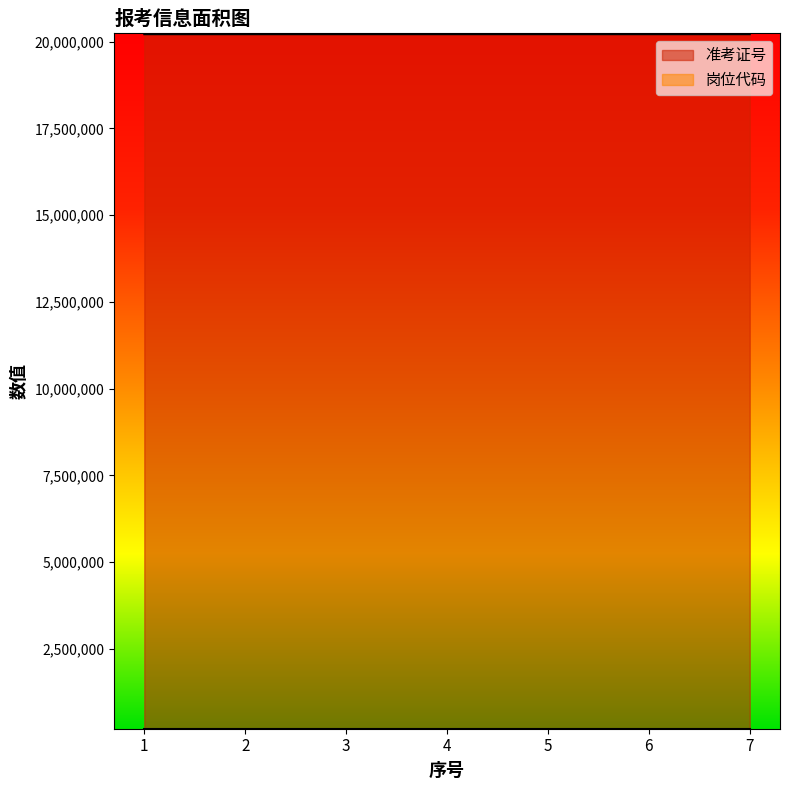

What is the difference between the maximum and minimum values in the 岗位代码 series?

2